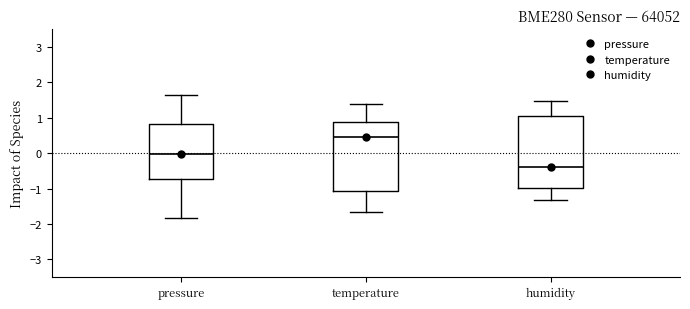

Reading left to right, read every box against the y-axis: the position of its median line, the range the box covers, and the ends of its whiskers. The values are not printed on the chart, so give them approximately, as read against the axis.

pressure: median 0.0, box -0.7 to 0.8, whiskers -1.8 to 1.6
temperature: median 0.5, box -1.1 to 0.9, whiskers -1.6 to 1.4
humidity: median -0.4, box -1.0 to 1.1, whiskers -1.3 to 1.5